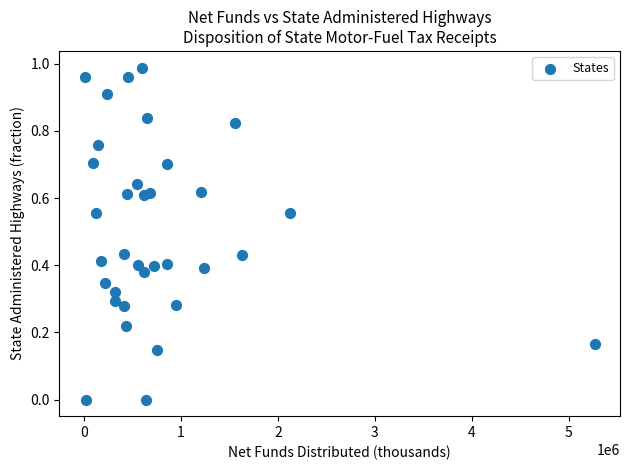

What is the range of X values (max minus min)?

5258811.0